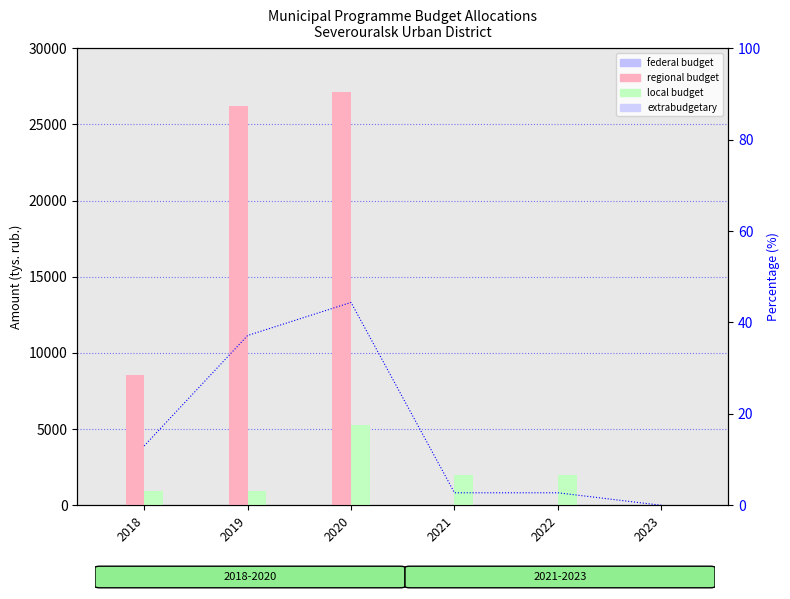

Reading right to left, what are all the values shown in this chart?

federal budget: 2023=0.0	2022=0.0	2021=0.0	2020=0.0	2019=0.0	2018=0.0
regional budget: 2023=0.0	2022=0.0	2021=0.0	2020=27152.7	2019=26224.5	2018=8584.8
local budget: 2023=0.0	2022=2000.0	2021=2000.0	2020=5300.0	2019=935.4	2018=909.0
extrabudgetary: 2023=0.0	2022=0.0	2021=0.0	2020=0.0	2019=0.0	2018=0.0